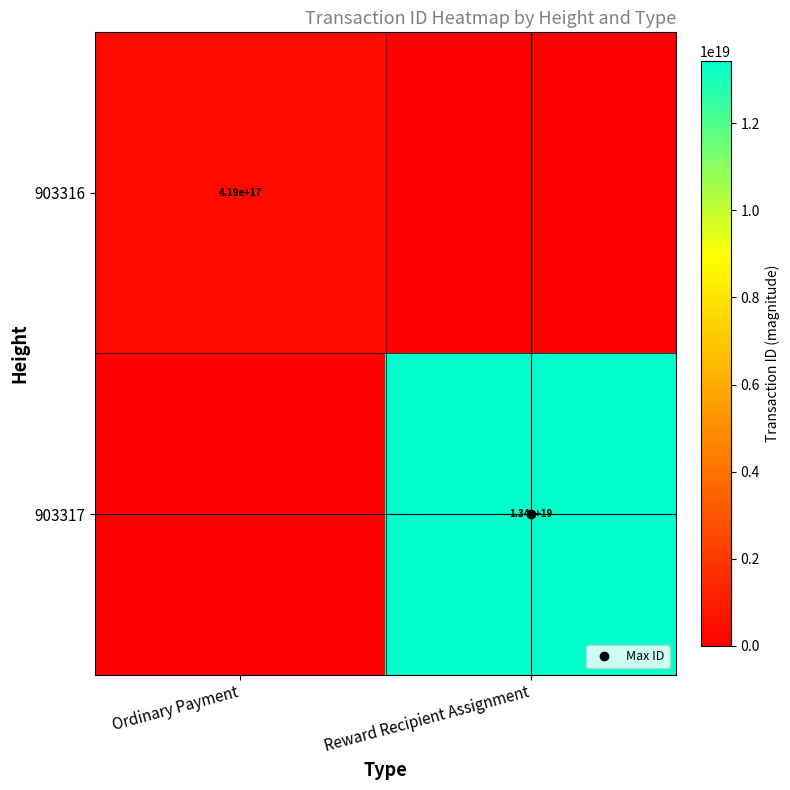

At Reward Recipient Assignment, list the series in order from smallest to largest.

903316, 903317